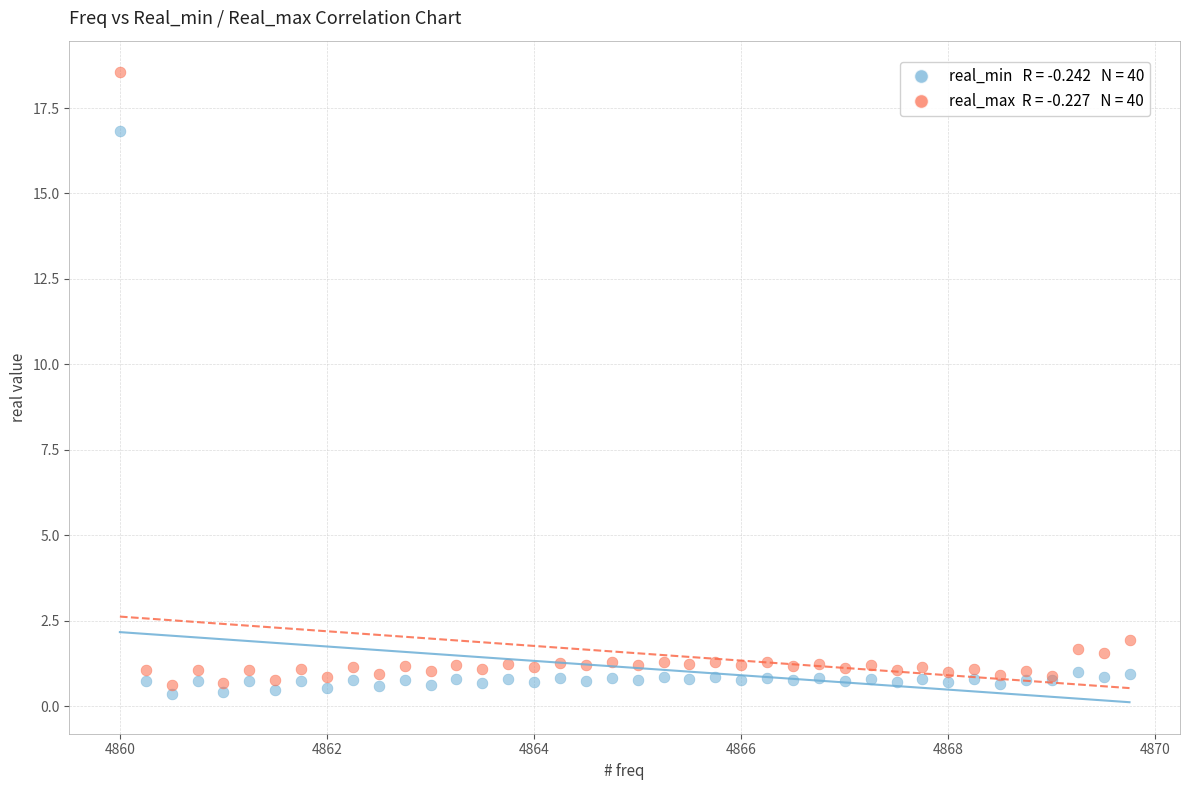

Across all series, what Y value is closest to 9?

1.9